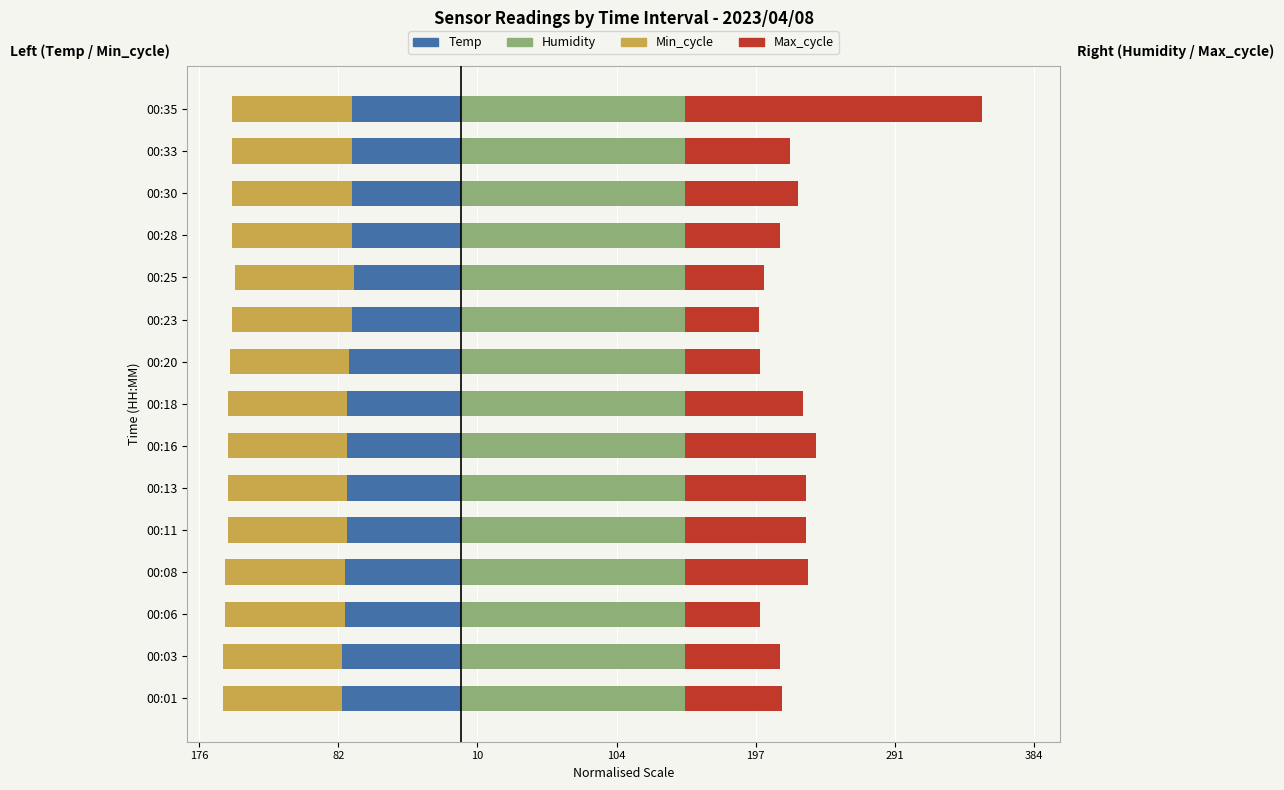

How many bars are there in total?

60